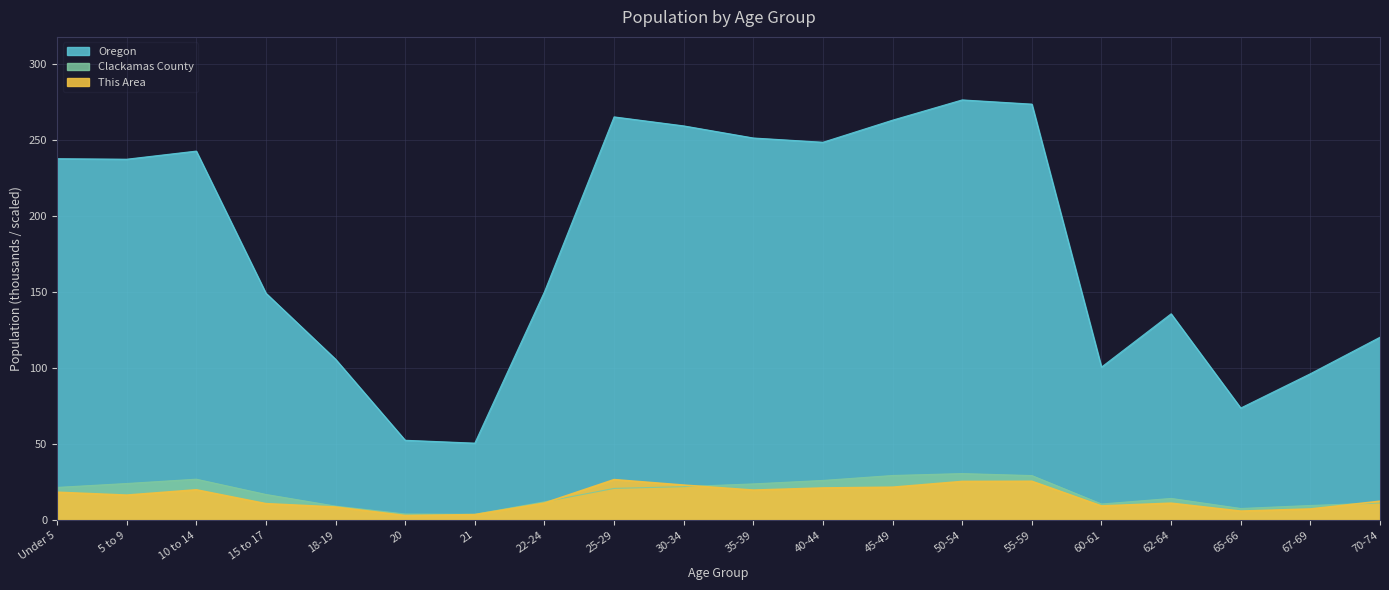

At which label does This Area reach its minimum?

20